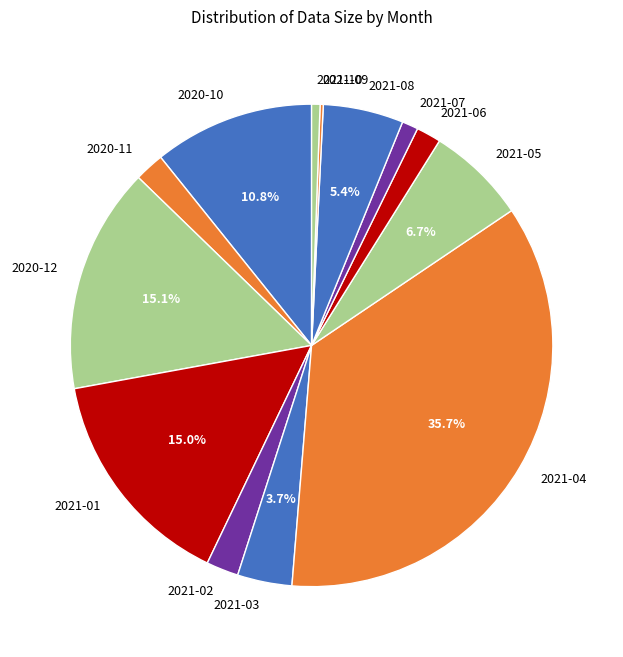

The 2020-12 slice represents 15% of the pie. True or false?

True